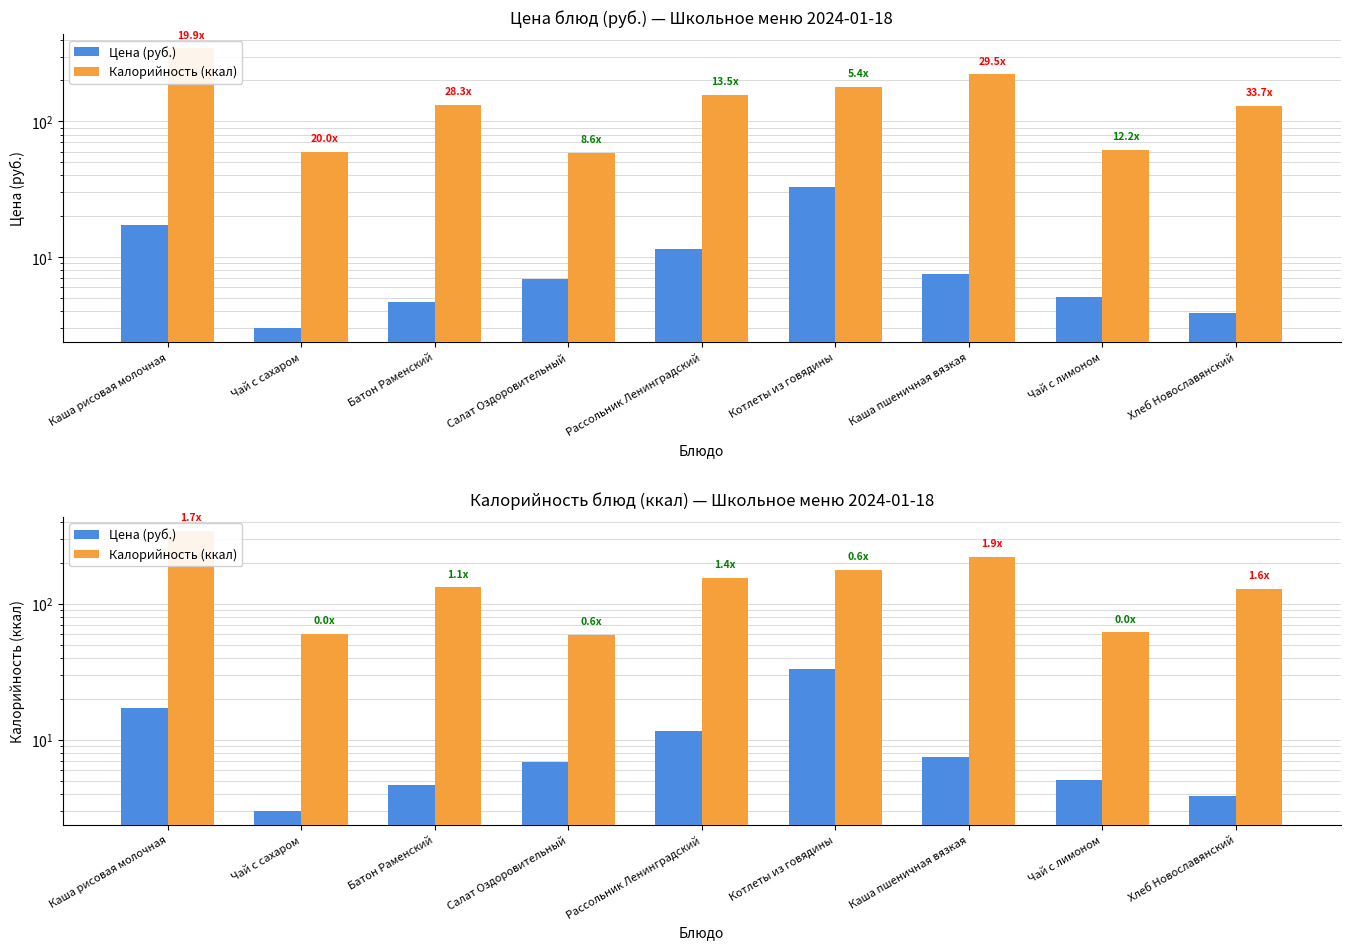

Which has a higher value, Рассольник Ленинградский or Хлеб Новославянский?

Рассольник Ленинградский